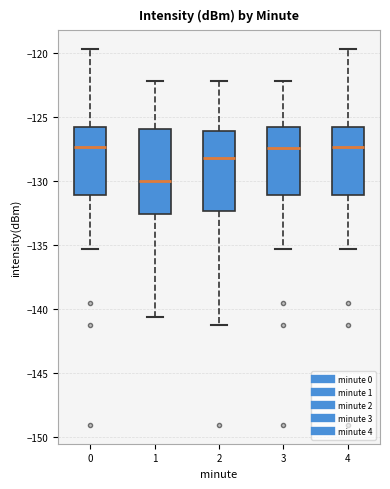

Where does the lower whisker of the box at x = 2 end on the y-axis? The values are not printed on the chart, so give them approximately, as read against the axis.

-141.5